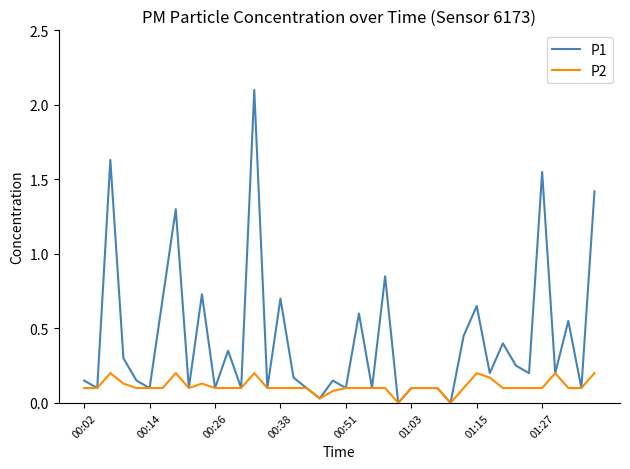

Count the number of categories in the chart.

40